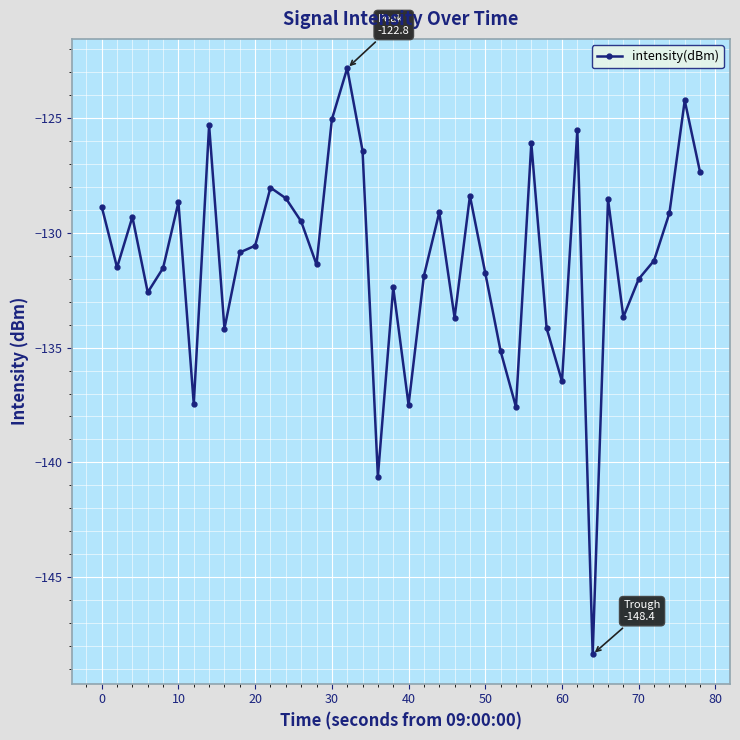

How many interior local peaks (higher than both neighbors) does the data have?

12